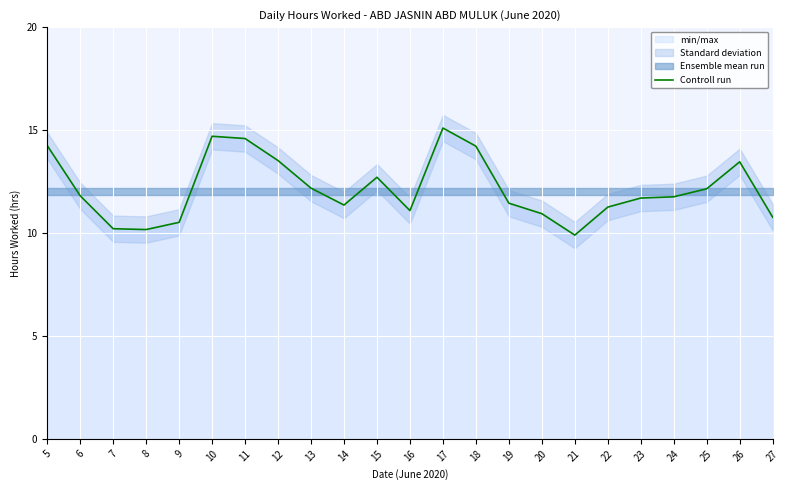

Is this an area chart (filled region under the line)?

No